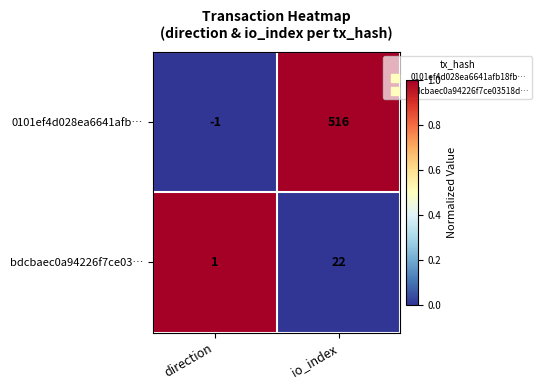

Which series changed the most between direction and io_index?

0101ef4d028ea6641afb…